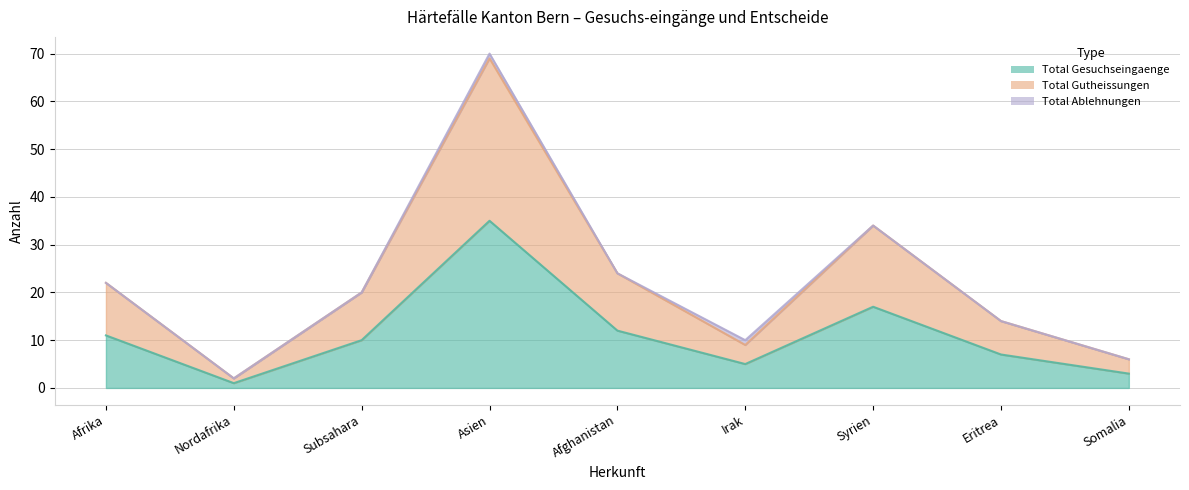

Which series has the widest spread of values?

Total Gutheissungen